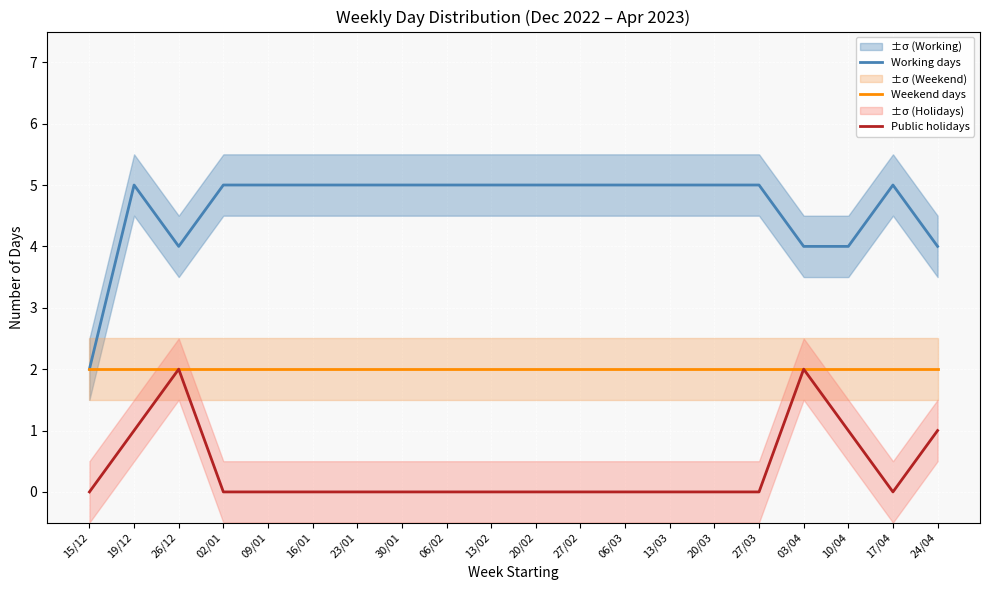

Read the Working days value at 16/01.

5